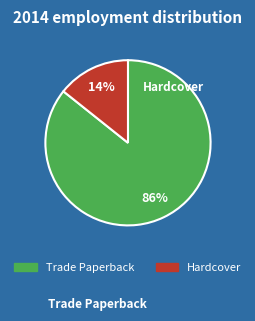

Which category has the biggest portion of the pie?

Trade Paperback